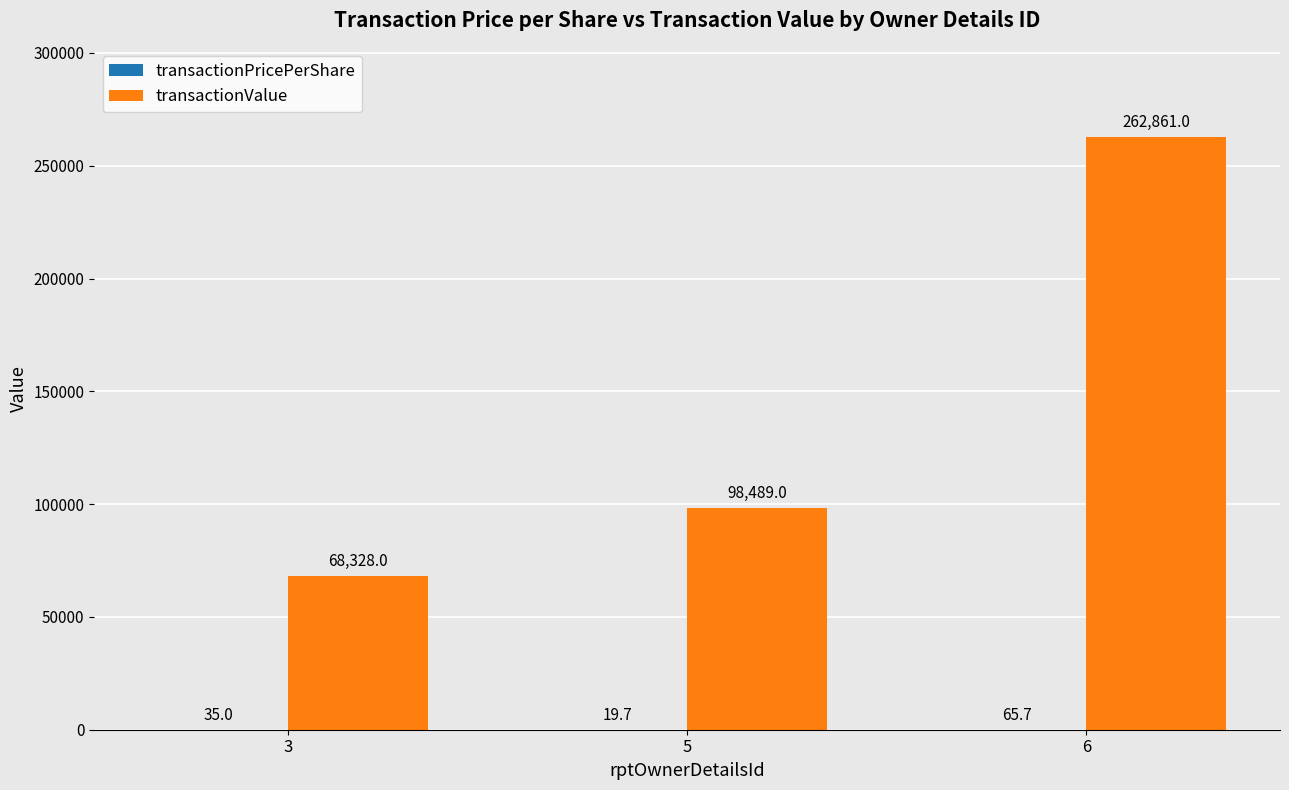

The transactionValue series shows 121762.7 at 6. True or false?

False